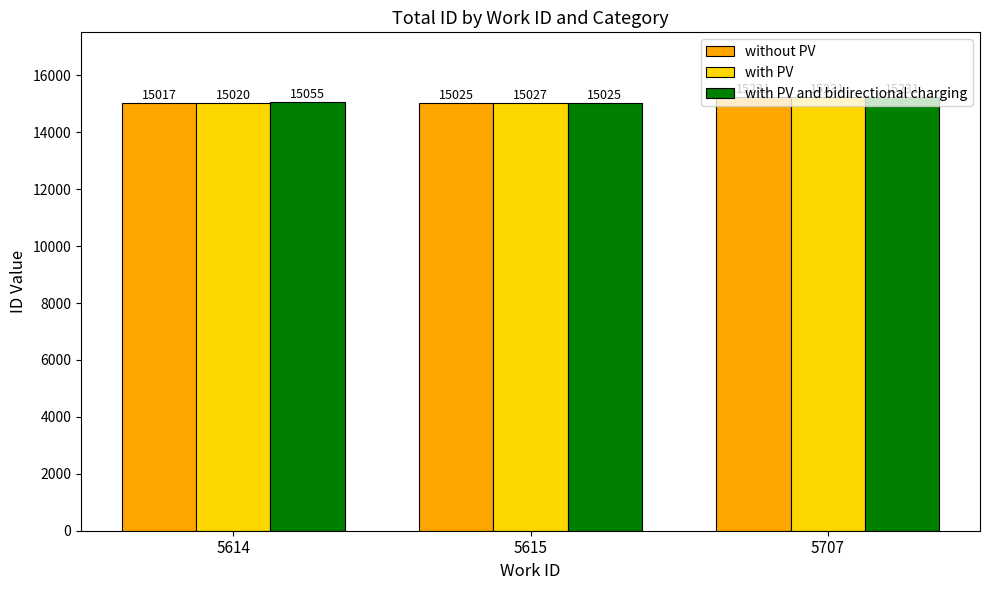

At 5614, list the series in order from smallest to largest.

without PV, with PV, with PV and bidirectional charging